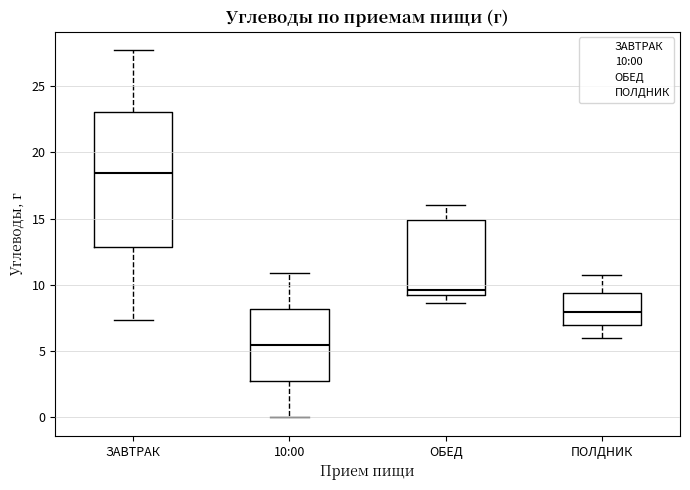

Reading left to right, transcribe this box plot: for each box, give where its median line is, the range the box spans, and where its two whiskers end, as read against the y-axis. The values are not printed on the chart, so give them approximately, as read against the axis.

ЗАВТРАК: median 18.5, box 13.0 to 23.0, whiskers 7.5 to 27.5
10:00: median 5.5, box 2.5 to 8.0, whiskers 0.0 to 11.0
ОБЕД: median 9.5 (just above the box's lower edge), box 9.5 to 15.0, whiskers 8.5 to 16.0
ПОЛДНИК: median 8.0, box 7.0 to 9.5, whiskers 6.0 to 10.5